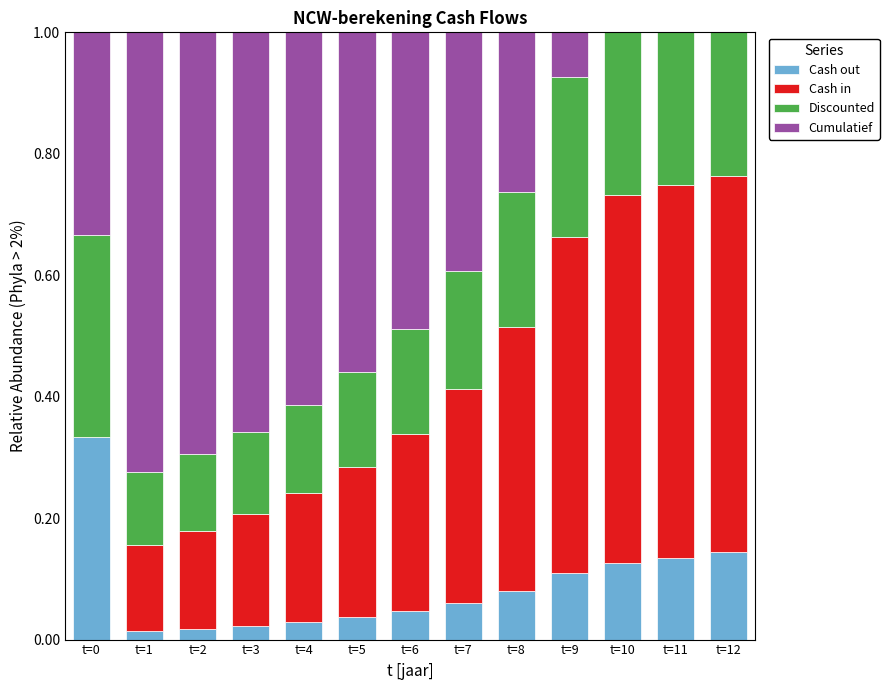

What are all the series names shown in the legend?

Cash out, Cash in, Discounted, Cumulatief